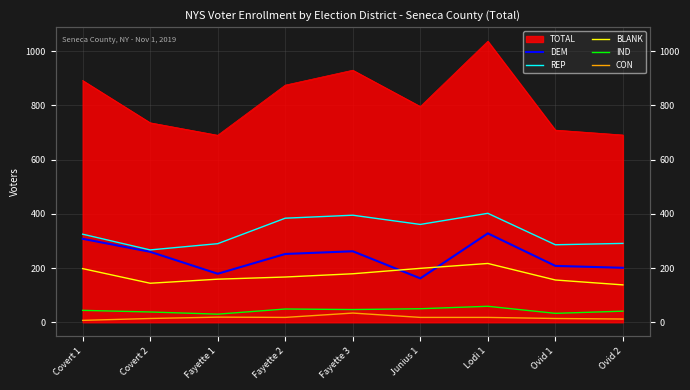

What is the difference between the BLANK values at Junius 1 and Covert 2?

55